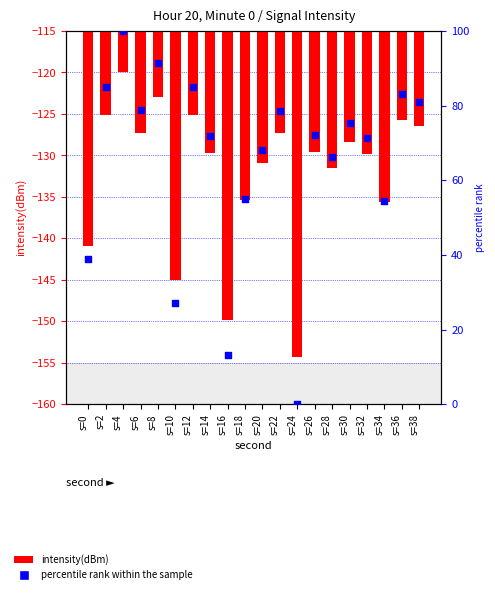

Is the value of percentile rank within the sample at s=8 greater than the value of intensity(dBm) at s=34?

Yes